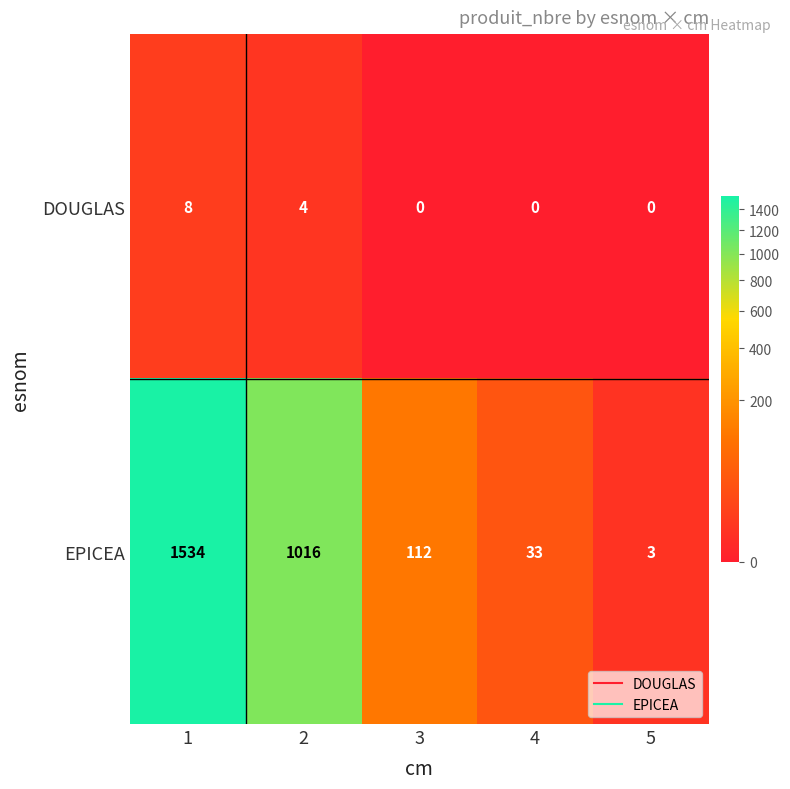

What is the sum of all EPICEA values?

2698